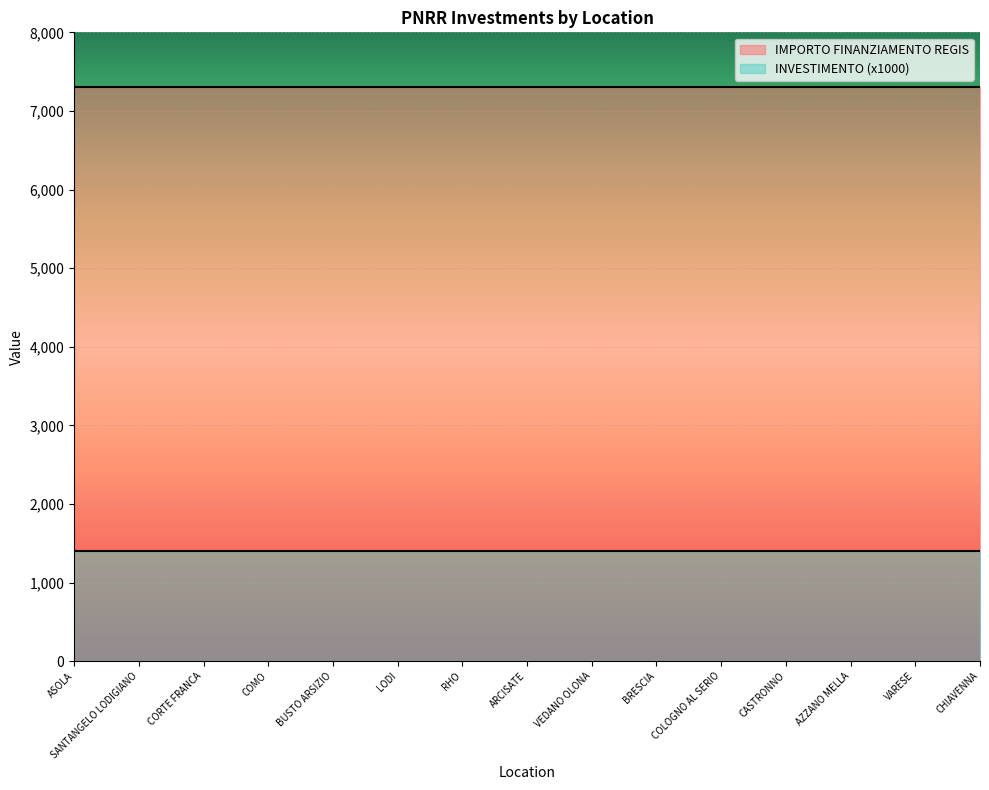

At which category does the chart reach its minimum across all series?

ASOLA